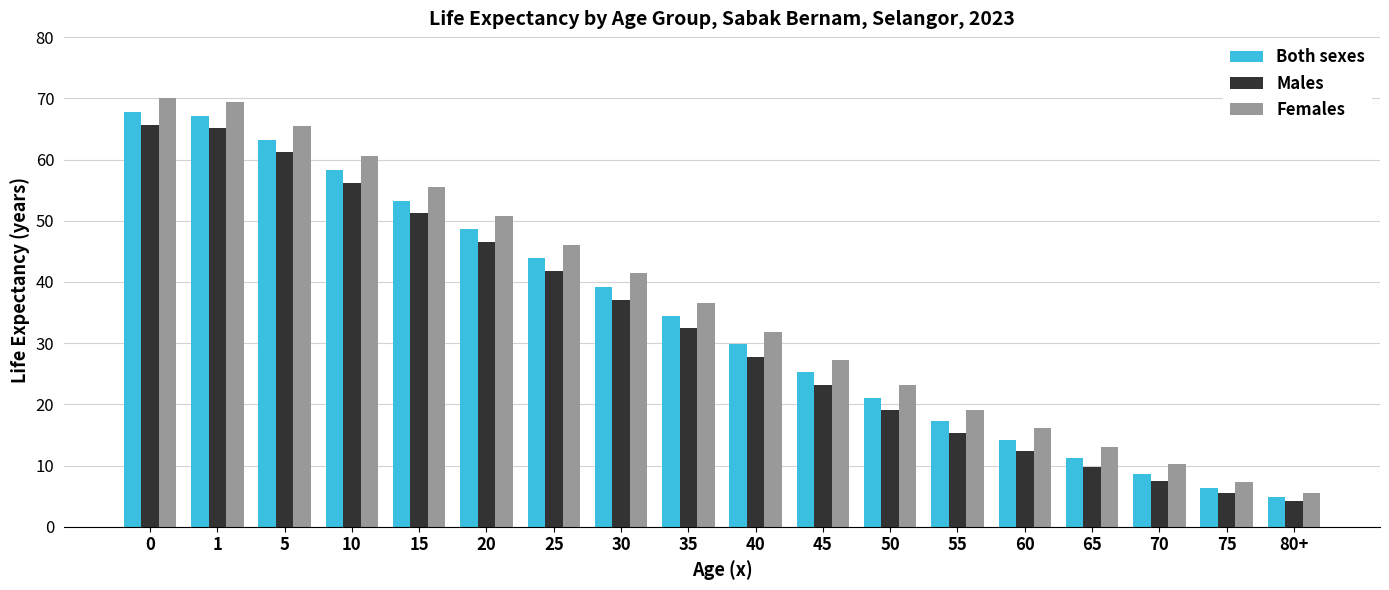

What is the label of the 2nd bar from the right?

75